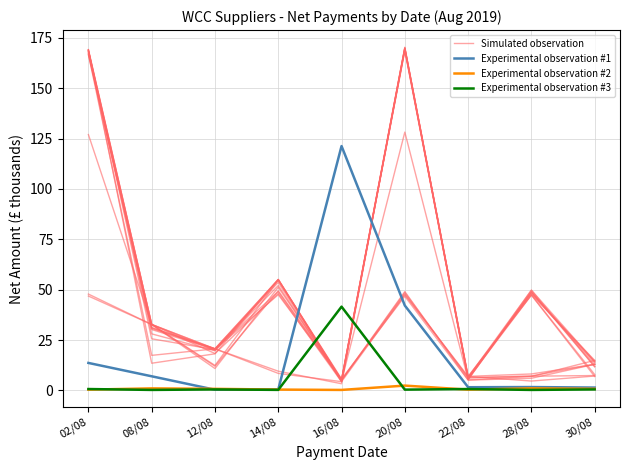

What is the difference between the Experimental observation #2 values at 16/08 and 30/08?

0.5